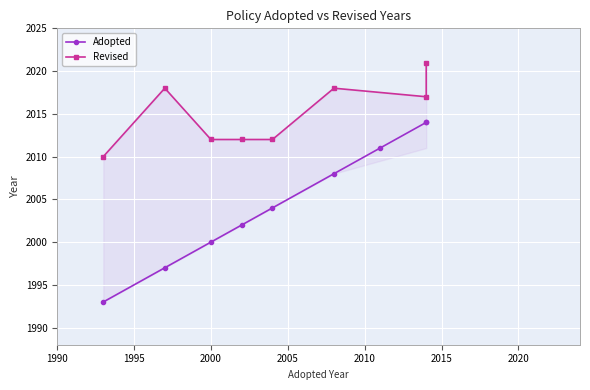

Where does the data first go above 2004?

adopted